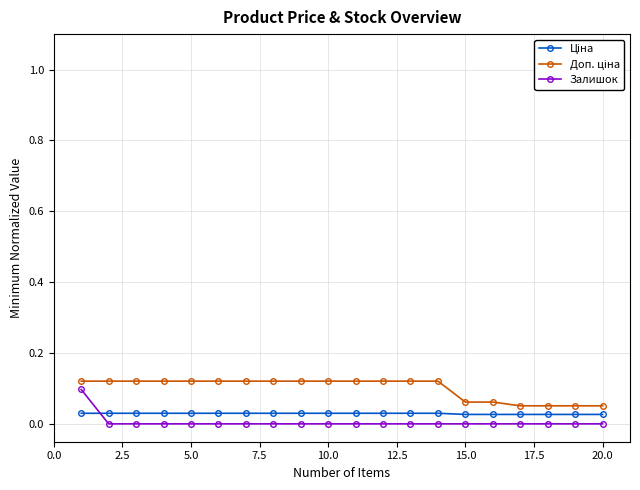

Does the chart have visible grid lines?

Yes